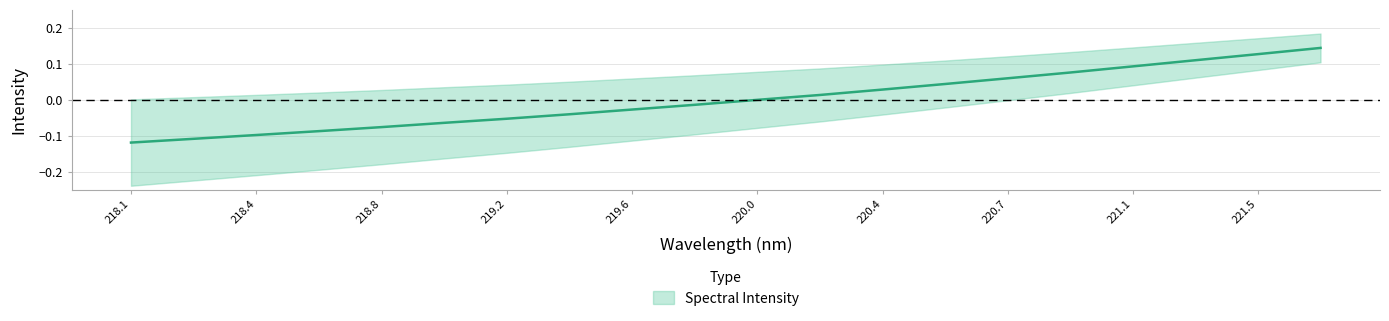

What is the maximum value shown in the chart?

0.1